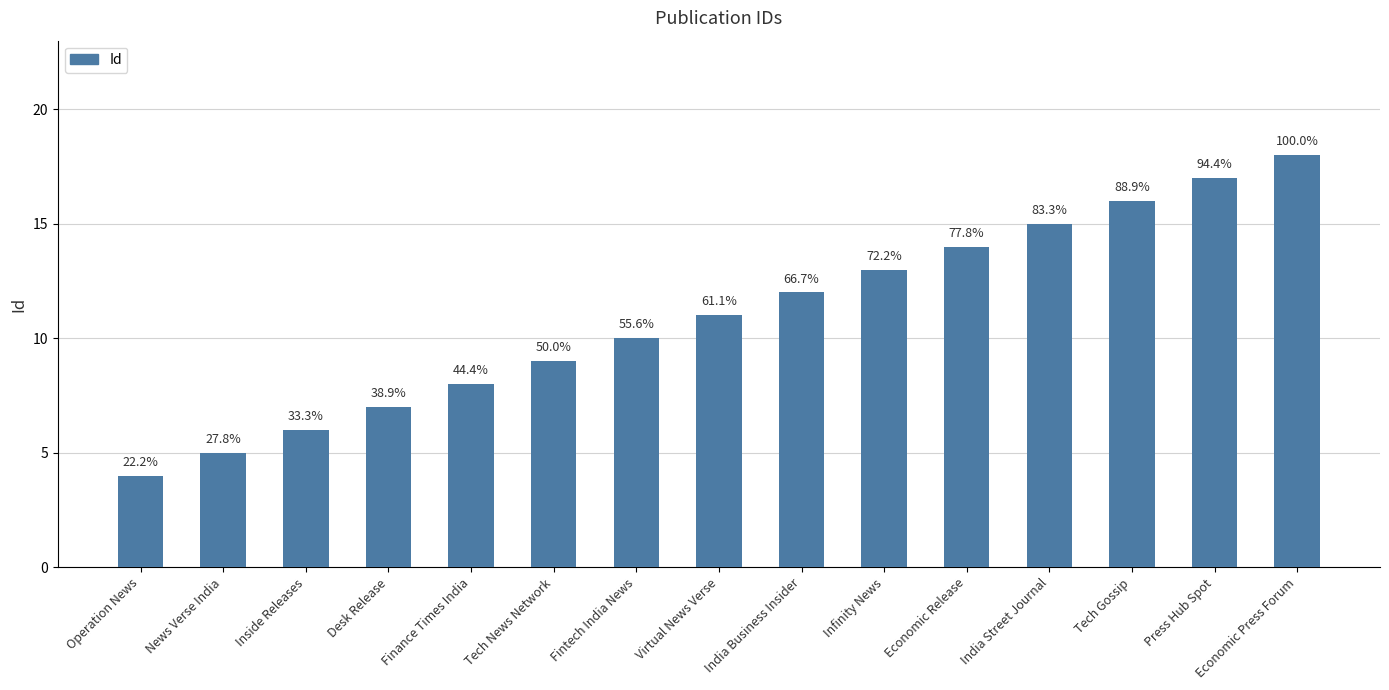

Which category has the highest value across all series?

Economic Press Forum